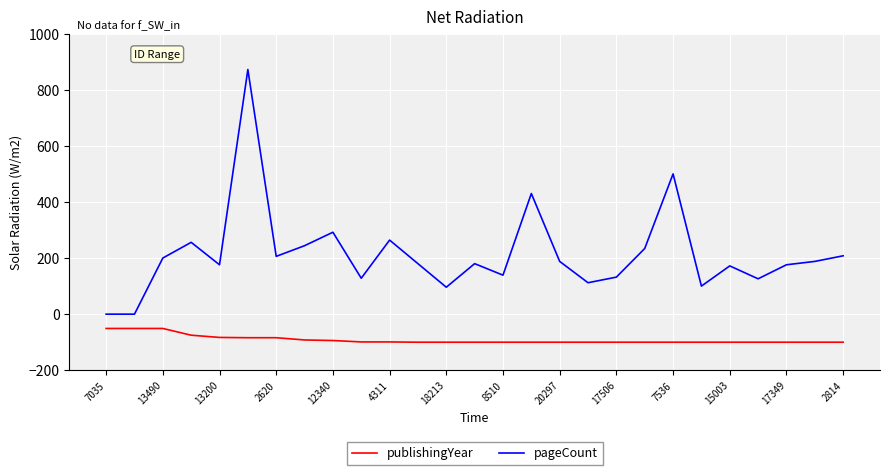

What is the maximum value for publishingYear?

-51